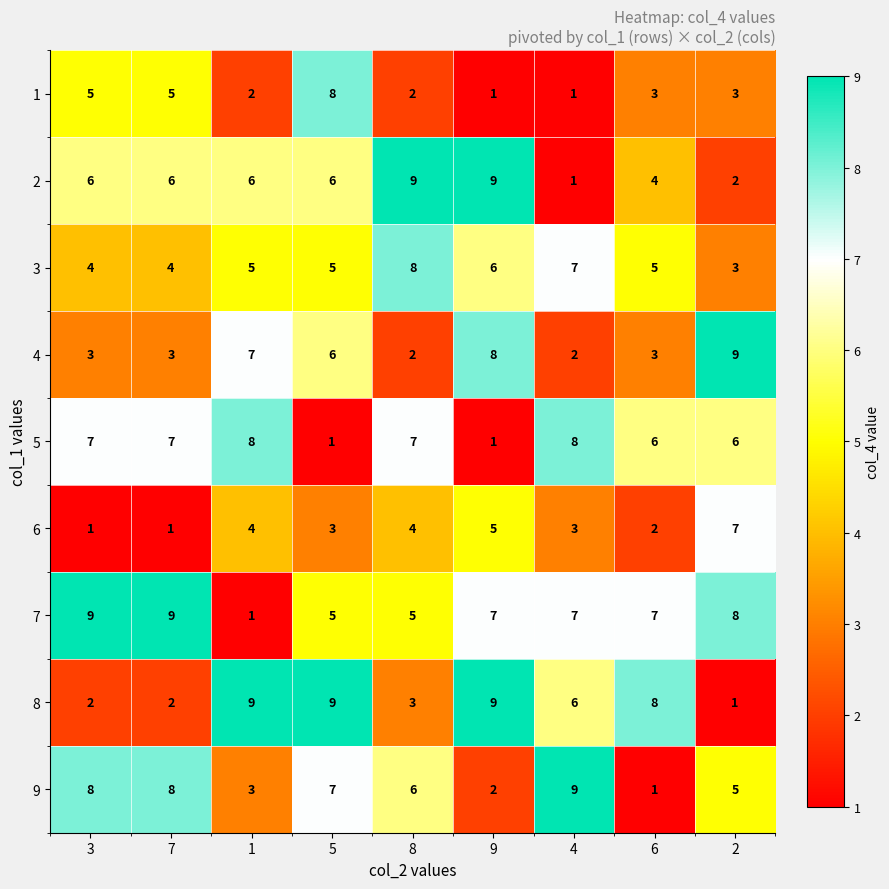

What is the difference between the 7 values at 1 and 2?

7